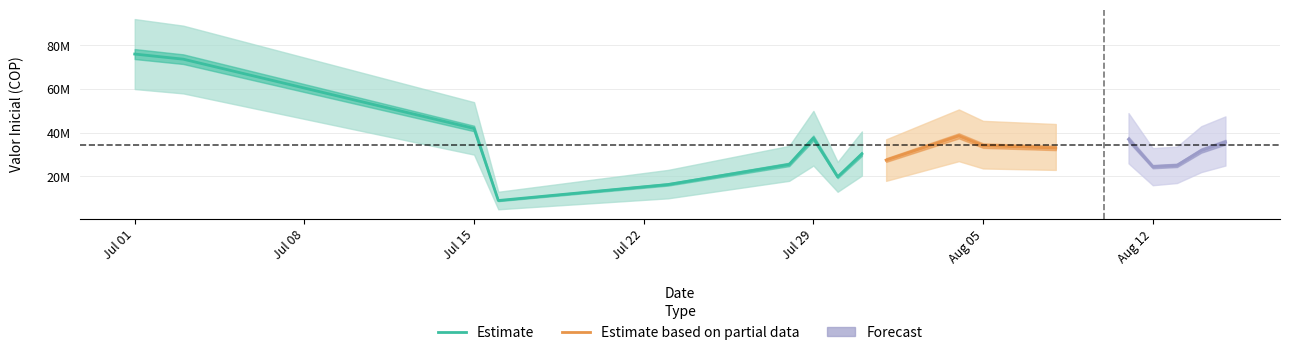

What value does the lower series have at 27?

14000000